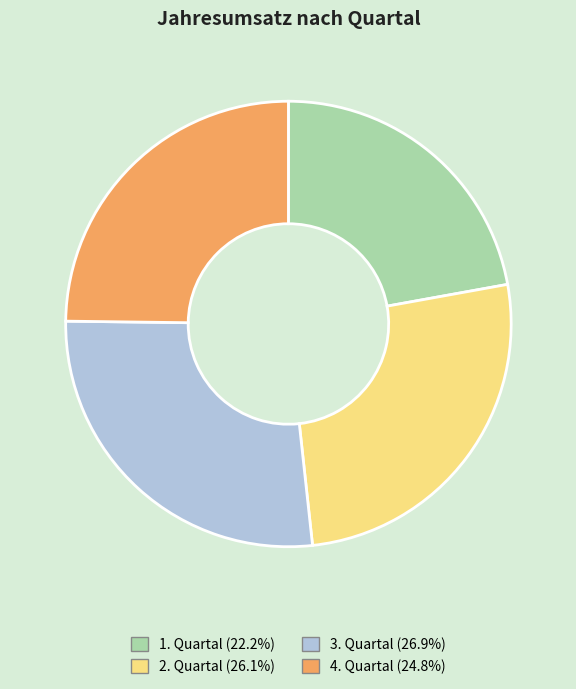

Approximately how many times larger is the value at 2. Quartal compared to 4. Quartal?

1.1